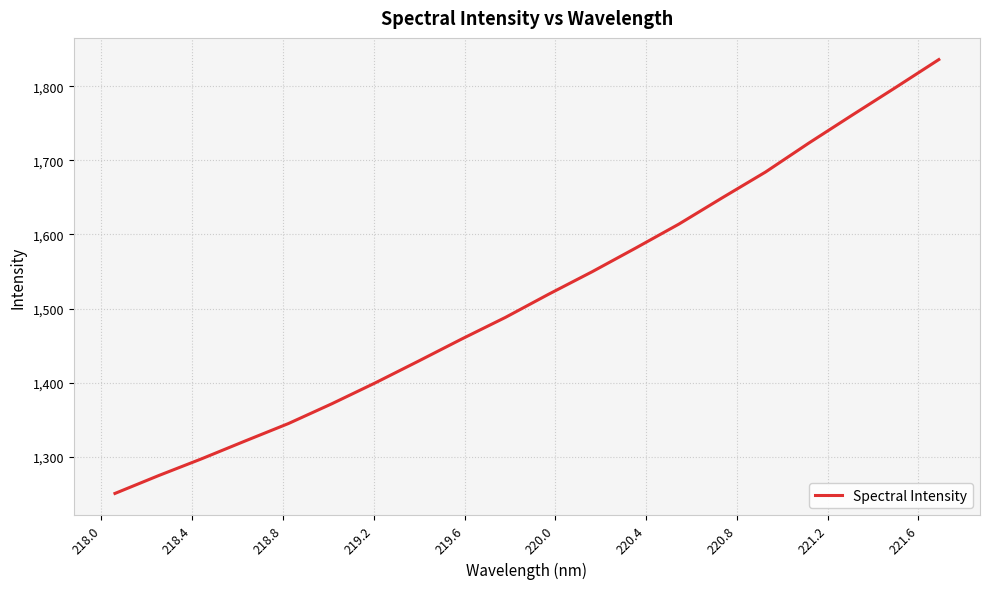

True or false: there are more than 1 points higher than both neighbors.

False